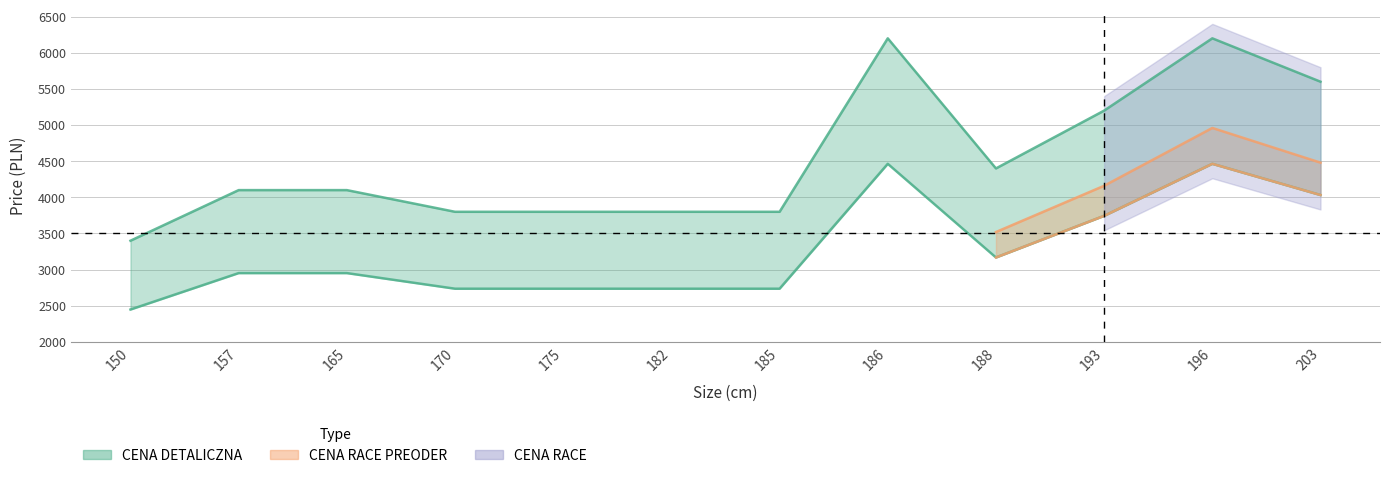

At which label does CENA DETALICZNA reach its minimum?

150